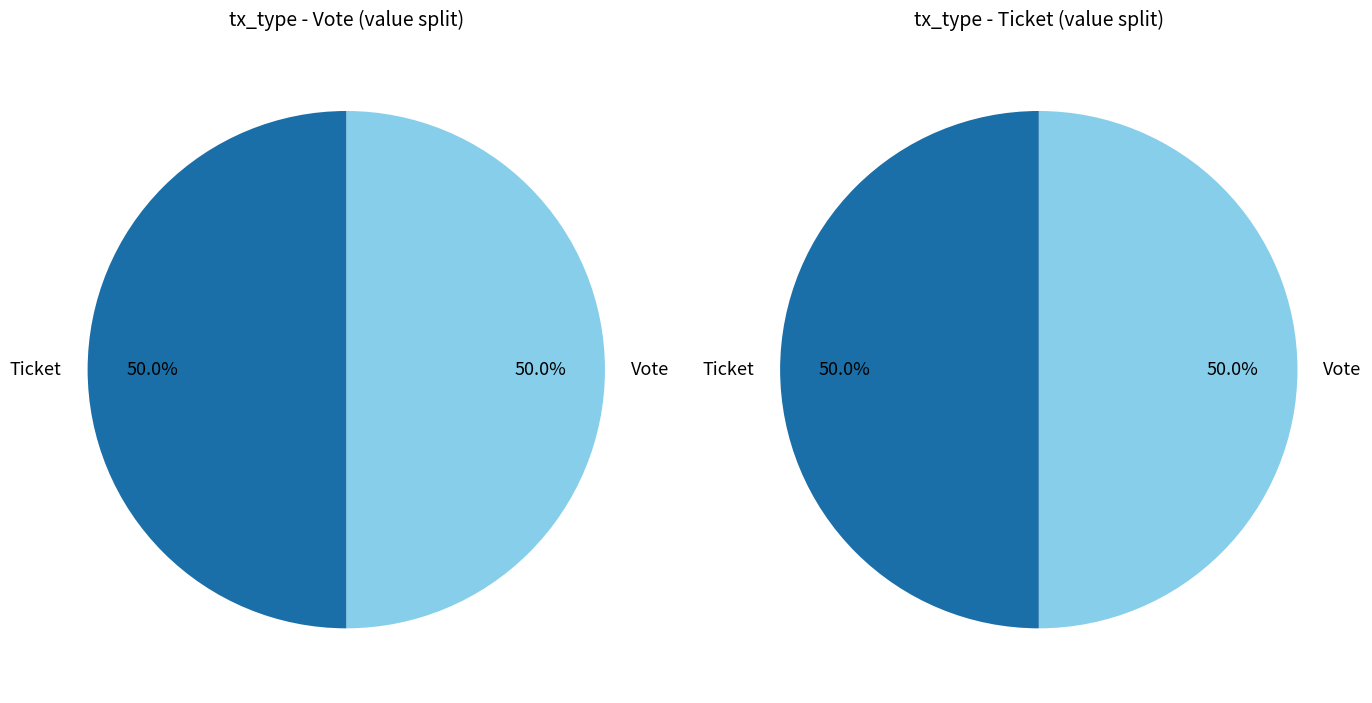

Is it true that Ticket is 1% of the pie?

False